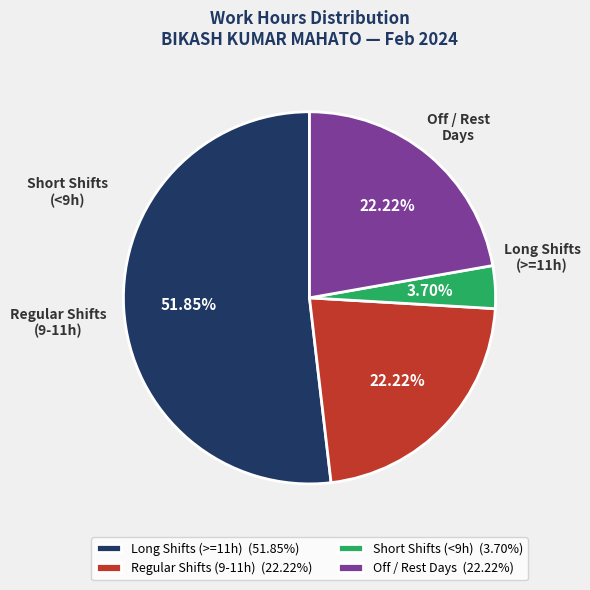

Do Regular Shifts (9-11h) (22.22%) and Off / Rest Days (22.22%) together represent more than half of the pie?

No